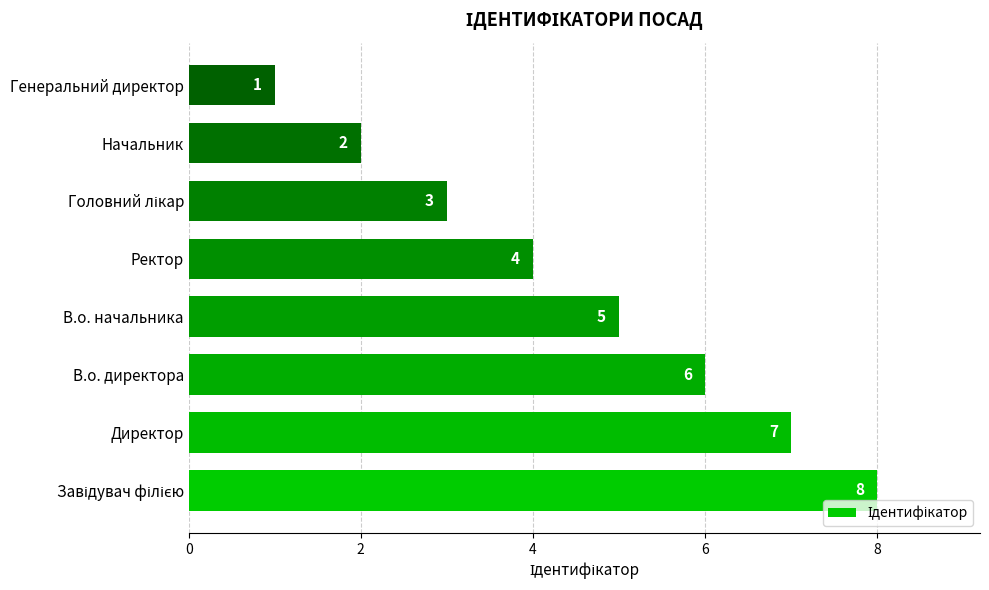

Does the chart contain any negative values?

No